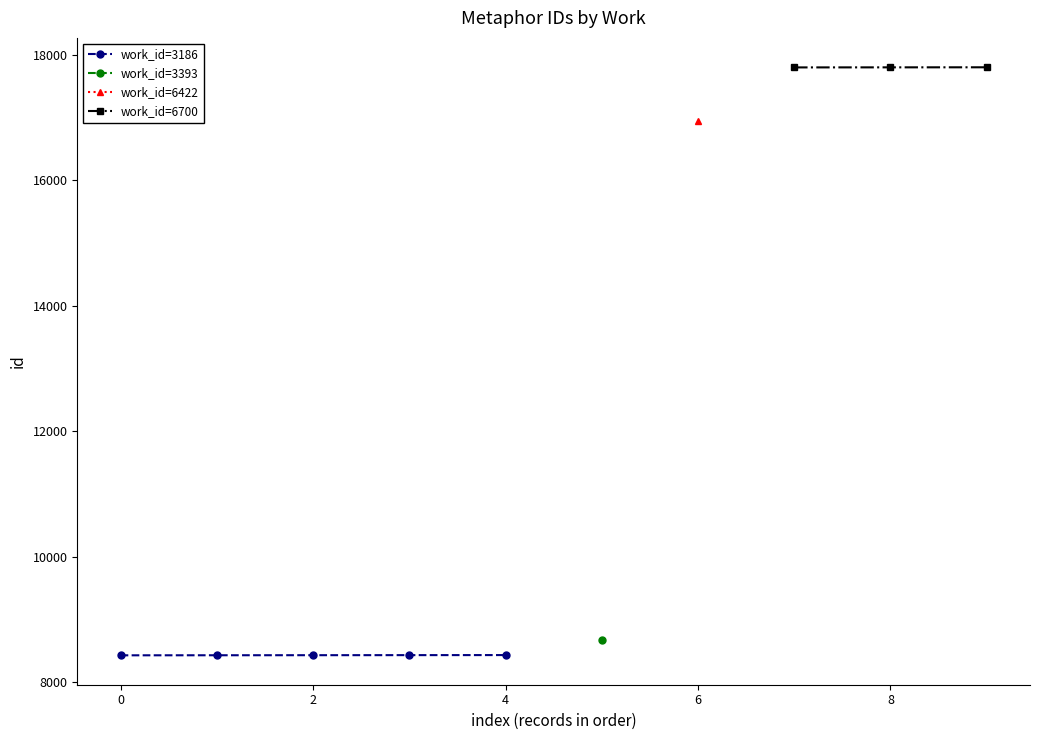

True or false: work_id and id cross at least once.

False